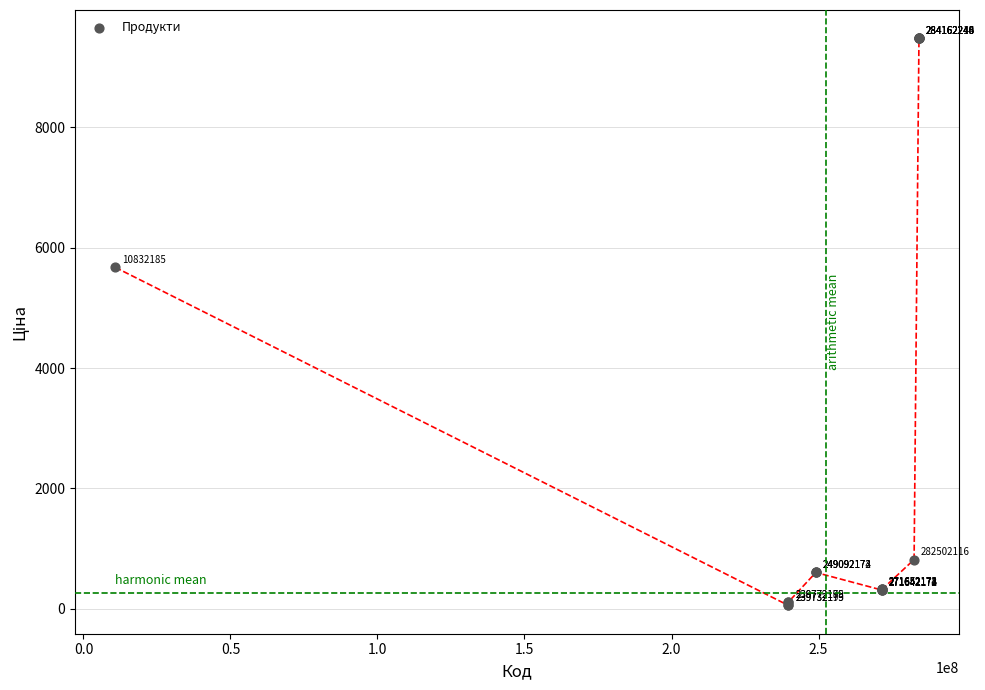

What Y value in the scatter plot is closest to 4768?

5673.8